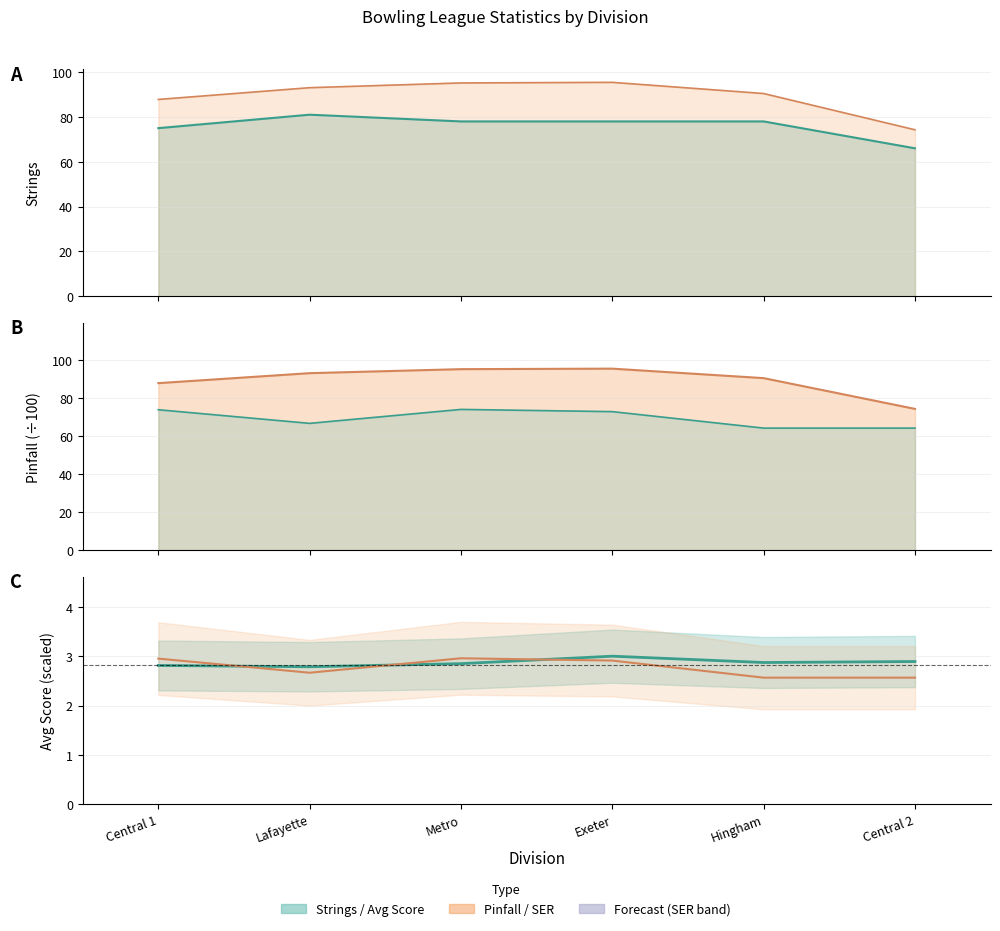

What is the highest value of the Avg Score (÷40) series?

3.0